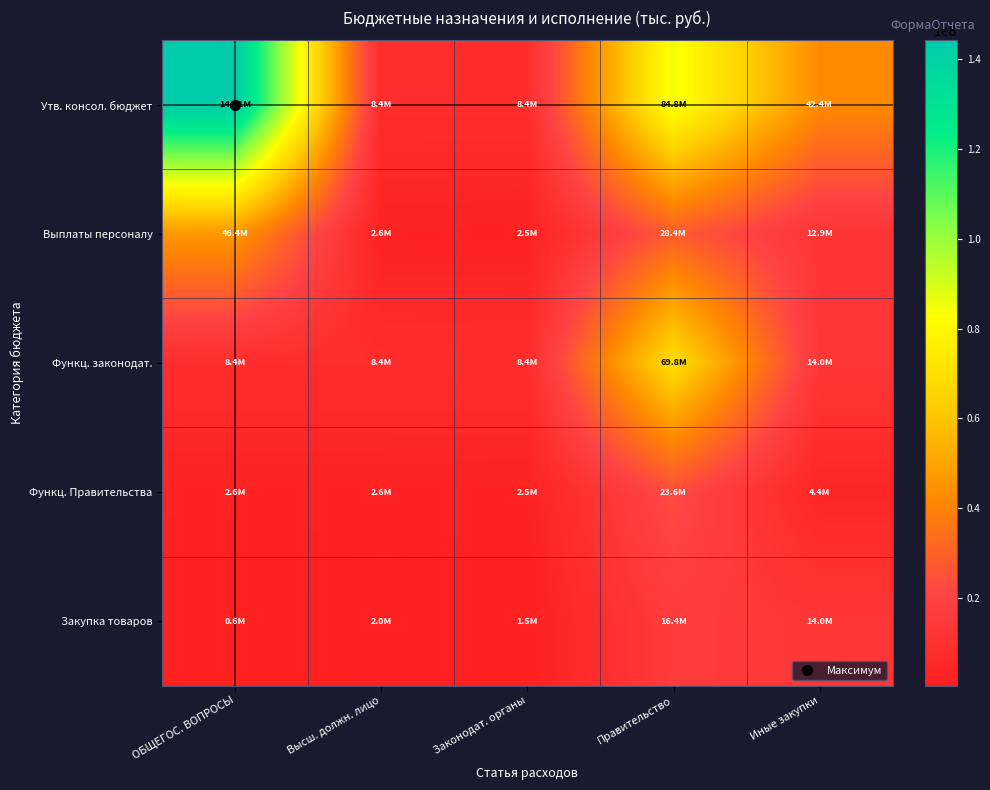

Reading right to left, list all the values displayed in this chart.

Утв. консол. бюджет: Иные закупки=42444666.3	Правительство=84825996.8	Законодат. органы=8399160.0	Высш. должн. лицо=8444712.0	ОБЩЕГОС. ВОПРОСЫ=144113535.1
Выплаты персоналу: Иные закупки=12922365.3	Правительство=28376888.5	Законодат. органы=2465468.3	Высш. должн. лицо=2646360.9	ОБЩЕГОС. ВОПРОСЫ=46411083.0
Функц. законодат.: Иные закупки=13984001.3	Правительство=69789695.5	Законодат. органы=8399160.0	Высш. должн. лицо=8444712.0	ОБЩЕГОС. ВОПРОСЫ=8444712.0
Функц. Правительства: Иные закупки=4436214.2	Правительство=23638961.8	Законодат. органы=2465468.3	Высш. должн. лицо=2646360.9	ОБЩЕГОС. ВОПРОСЫ=2646360.9
Закупка товаров: Иные закупки=13984001.3	Правительство=16410424.0	Законодат. органы=1469600.0	Высш. должн. лицо=1971500.0	ОБЩЕГОС. ВОПРОСЫ=573493.6